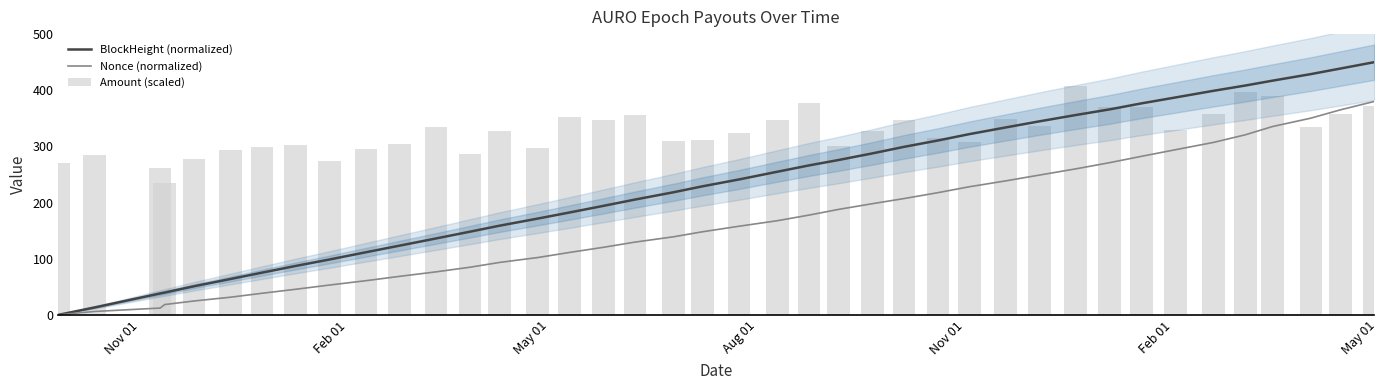

What is the highest value of the Nonce (normalized) series?

380.0